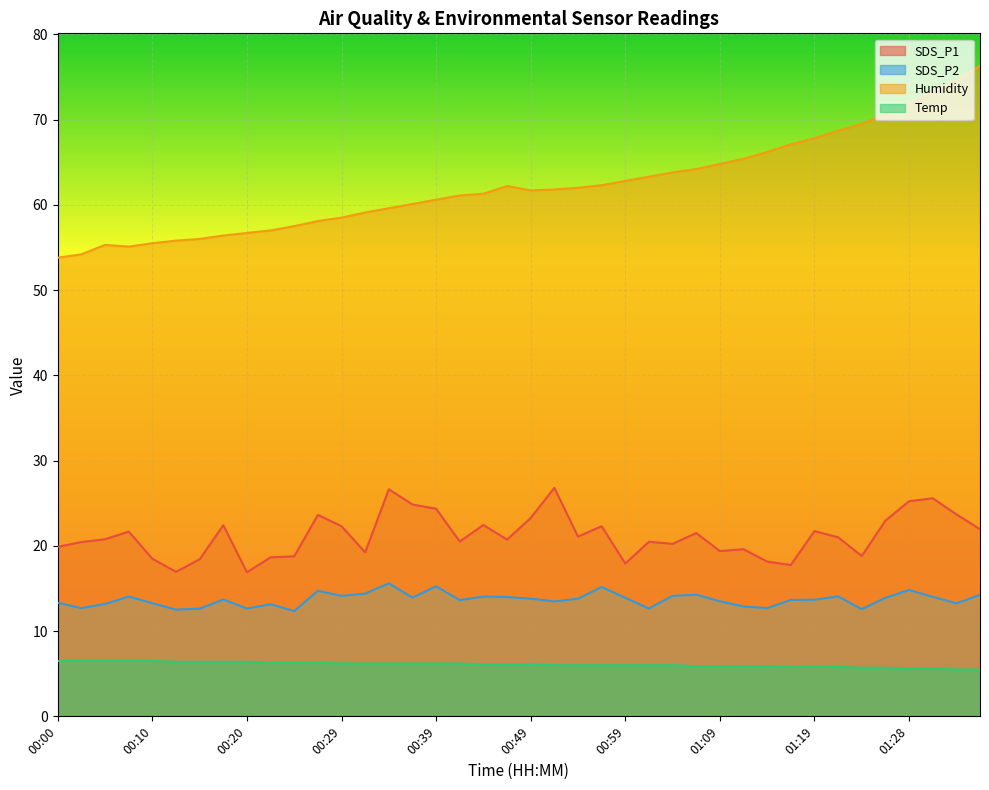

Reading left to right, extract all data points from this chart.

SDS_P1: 00:00=19.9	00:02=20.4	00:05=20.8	00:07=21.7	00:10=18.5	00:12=16.9	00:15=18.4	00:17=22.4	00:20=16.9	00:22=18.6	00:24=18.8	00:27=23.6	00:29=22.3	00:32=19.2	00:34=26.6	00:37=24.9	00:39=24.4	00:42=20.5	00:44=22.4	00:47=20.7	00:49=23.3	00:51=26.8	00:54=21.1	00:56=22.3	00:59=17.9	01:01=20.5	01:04=20.2	01:06=21.5	01:09=19.4	01:11=19.6	01:14=18.1	01:16=17.8	01:19=21.7	01:21=21.0	01:23=18.8	01:26=22.9	01:28=25.2	01:31=25.6	01:33=23.7	01:36=21.9
SDS_P2: 00:00=13.3	00:02=12.7	00:05=13.2	00:07=14.1	00:10=13.3	00:12=12.5	00:15=12.6	00:17=13.7	00:20=12.7	00:22=13.2	00:24=12.3	00:27=14.7	00:29=14.1	00:32=14.4	00:34=15.6	00:37=13.9	00:39=15.2	00:42=13.6	00:44=14.1	00:47=14.0	00:49=13.8	00:51=13.5	00:54=13.8	00:56=15.2	00:59=13.9	01:01=12.7	01:04=14.1	01:06=14.3	01:09=13.5	01:11=12.9	01:14=12.7	01:16=13.7	01:19=13.7	01:21=14.1	01:23=12.6	01:26=13.9	01:28=14.8	01:31=14.0	01:33=13.2	01:36=14.2
Humidity: 00:00=53.8	00:02=54.2	00:05=55.3	00:07=55.1	00:10=55.5	00:12=55.8	00:15=56.0	00:17=56.4	00:20=56.7	00:22=57.0	00:24=57.5	00:27=58.1	00:29=58.5	00:32=59.1	00:34=59.6	00:37=60.1	00:39=60.6	00:42=61.1	00:44=61.3	00:47=62.2	00:49=61.7	00:51=61.8	00:54=62.0	00:56=62.3	00:59=62.8	01:01=63.3	01:04=63.8	01:06=64.2	01:09=64.8	01:11=65.4	01:14=66.2	01:16=67.1	01:19=67.8	01:21=68.7	01:23=69.5	01:26=70.6	01:28=71.8	01:31=73.2	01:33=74.6	01:36=76.3
Temp: 00:00=6.5	00:02=6.5	00:05=6.5	00:07=6.5	00:10=6.5	00:12=6.4	00:15=6.4	00:17=6.4	00:20=6.4	00:22=6.3	00:24=6.3	00:27=6.3	00:29=6.2	00:32=6.2	00:34=6.2	00:37=6.2	00:39=6.2	00:42=6.2	00:44=6.1	00:47=6.1	00:49=6.1	00:51=6.0	00:54=6.0	00:56=6.0	00:59=6.0	01:01=6.0	01:04=6.0	01:06=5.9	01:09=5.9	01:11=5.9	01:14=5.9	01:16=5.8	01:19=5.8	01:21=5.8	01:23=5.7	01:26=5.7	01:28=5.6	01:31=5.6	01:33=5.5	01:36=5.5